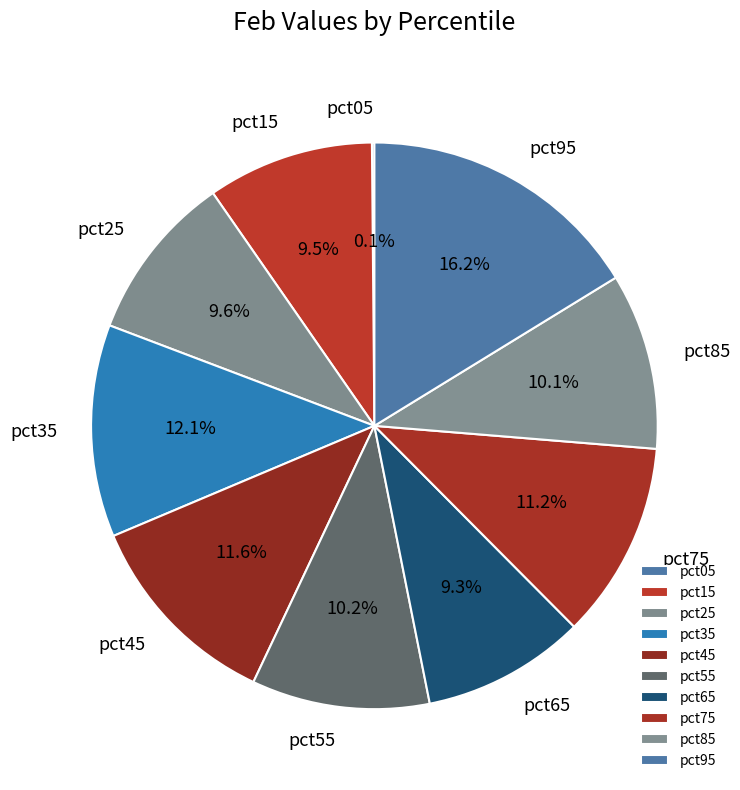

To the nearest percent, what is the combined percentage of pct65 and pct15?

19%